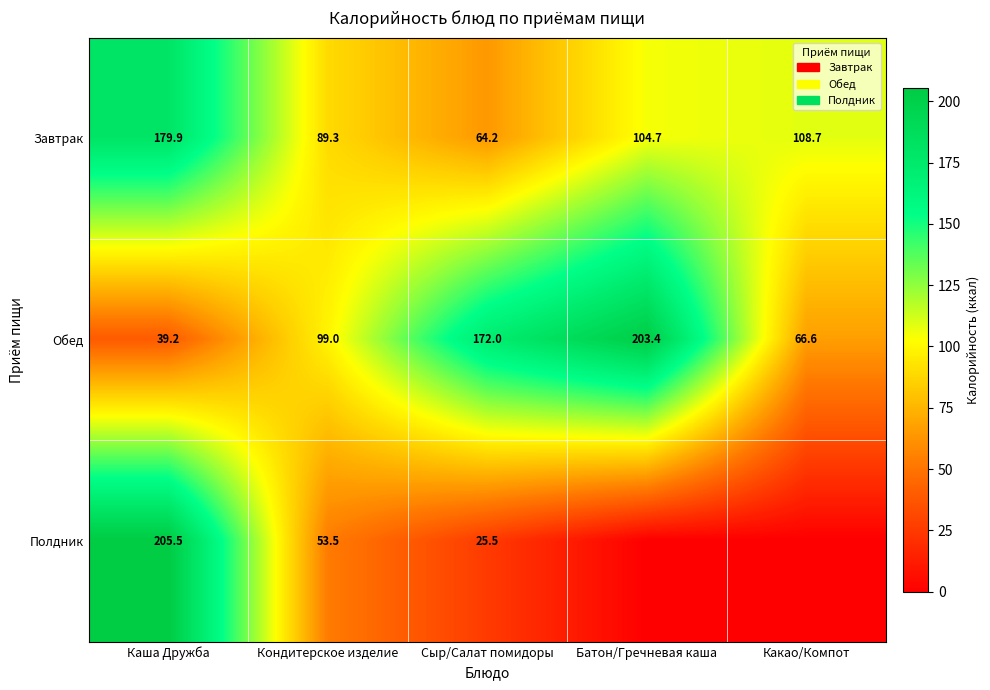

How many values in the Обед series are below 99?

2